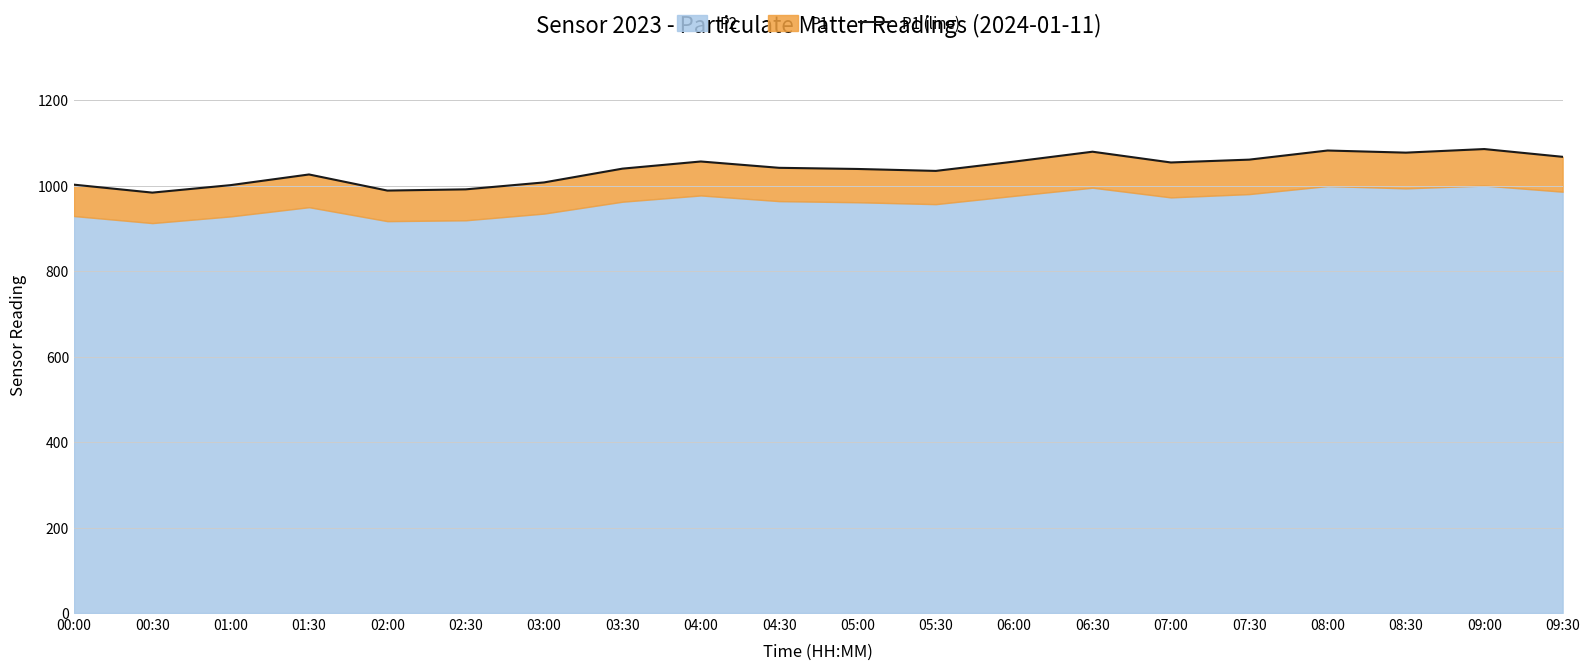

Count the number of categories in the chart.

20